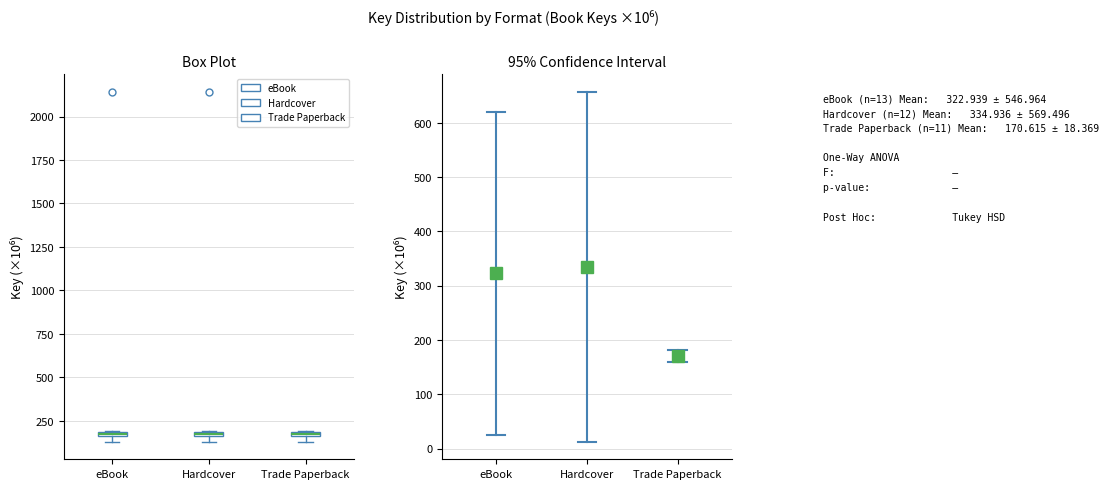

Where is the lower edge of the box for eBook on the y-axis? The values are not printed on the chart, so give them approximately, as read against the axis.

150